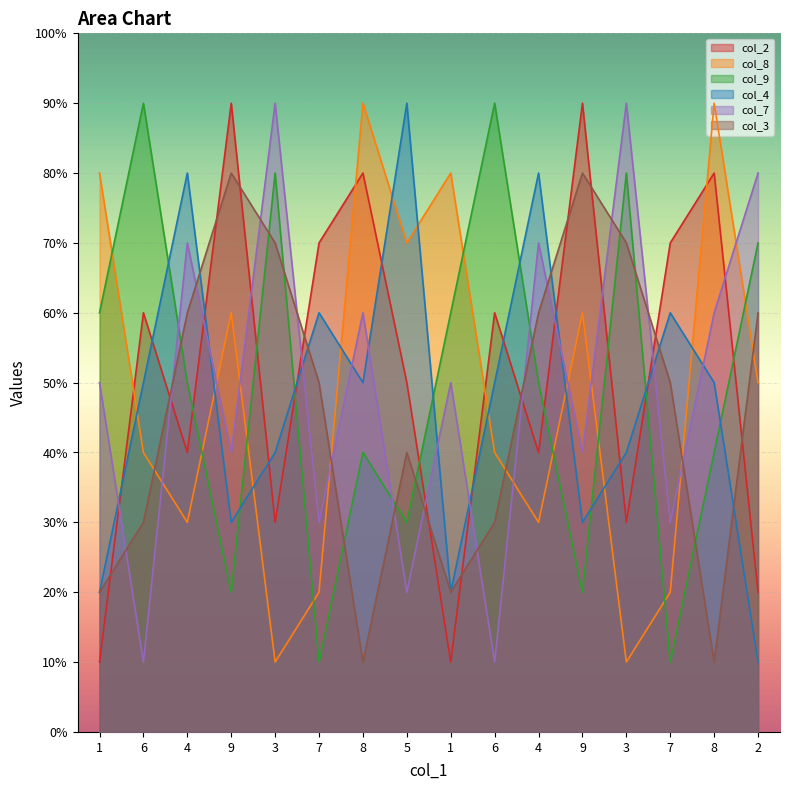

Reading right to left, list all the values displayed in this chart.

col_2: 2=2	8=8	7=7	3=3	9=9	4=4	6=6	1=1	5=5	8=8	7=7	3=3	9=9	4=4	6=6	1=1
col_8: 2=5	8=9	7=2	3=1	9=6	4=3	6=4	1=8	5=7	8=9	7=2	3=1	9=6	4=3	6=4	1=8
col_9: 2=7	8=4	7=1	3=8	9=2	4=5	6=9	1=6	5=3	8=4	7=1	3=8	9=2	4=5	6=9	1=6
col_4: 2=1	8=5	7=6	3=4	9=3	4=8	6=5	1=2	5=9	8=5	7=6	3=4	9=3	4=8	6=5	1=2
col_7: 2=8	8=6	7=3	3=9	9=4	4=7	6=1	1=5	5=2	8=6	7=3	3=9	9=4	4=7	6=1	1=5
col_3: 2=6	8=1	7=5	3=7	9=8	4=6	6=3	1=2	5=4	8=1	7=5	3=7	9=8	4=6	6=3	1=2